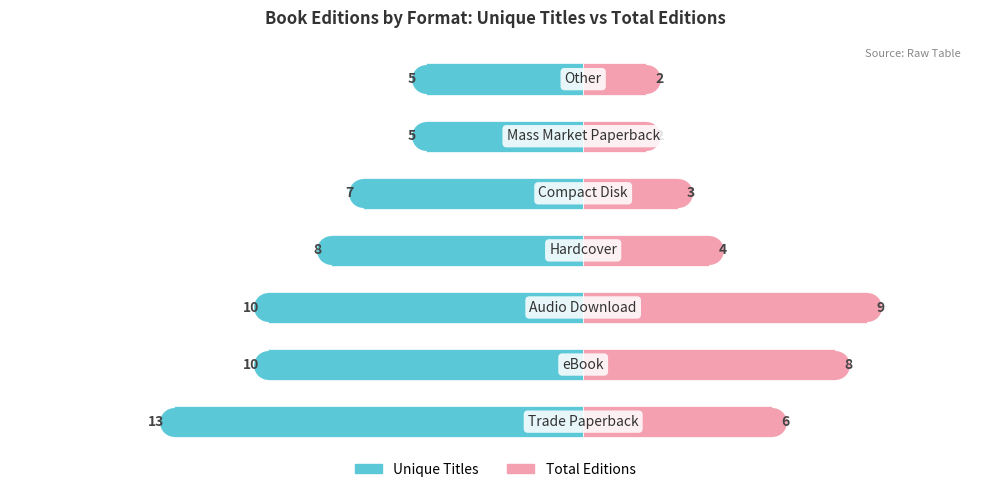

How many values in the Unique Titles series are below -8?

3